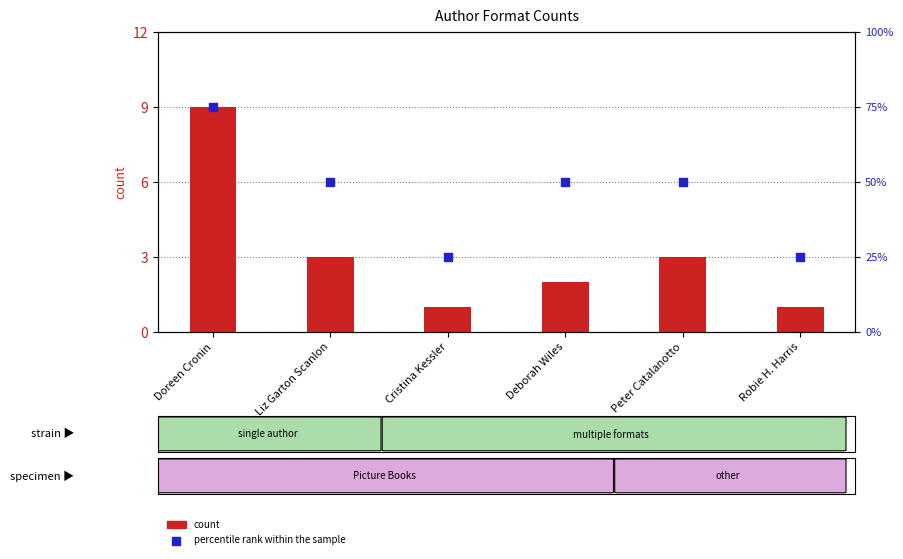

Is the value of percentile rank within the sample at Peter Catalanotto greater than the value of count at Liz Garton Scanlon?

Yes